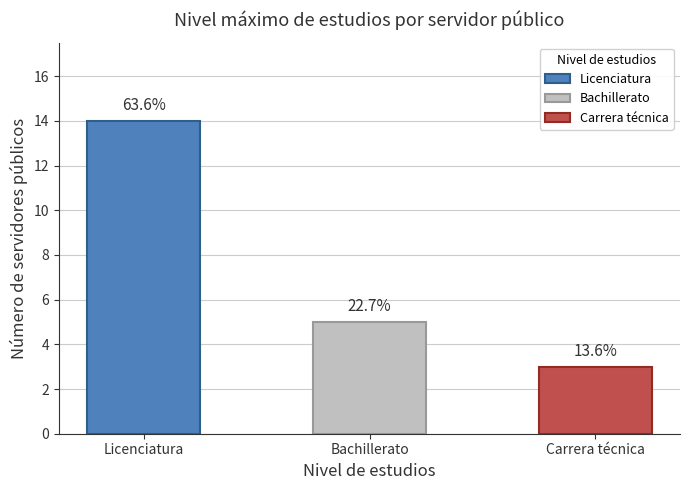

How many bars are there in total?

3